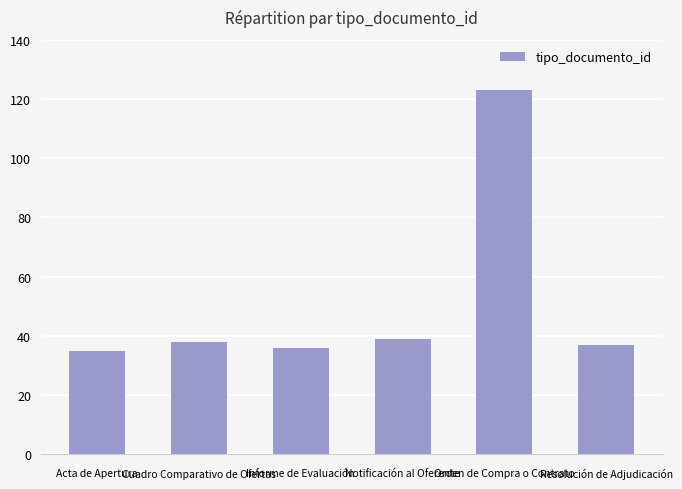

Reading right to left, extract all data points from this chart.

Resolución de Adjudicación=37	Orden de Compra o Contrato=123	Notificación al Oferente=39	Informe de Evaluación=36	Cuadro Comparativo de Ofertas=38	Acta de Apertura=35